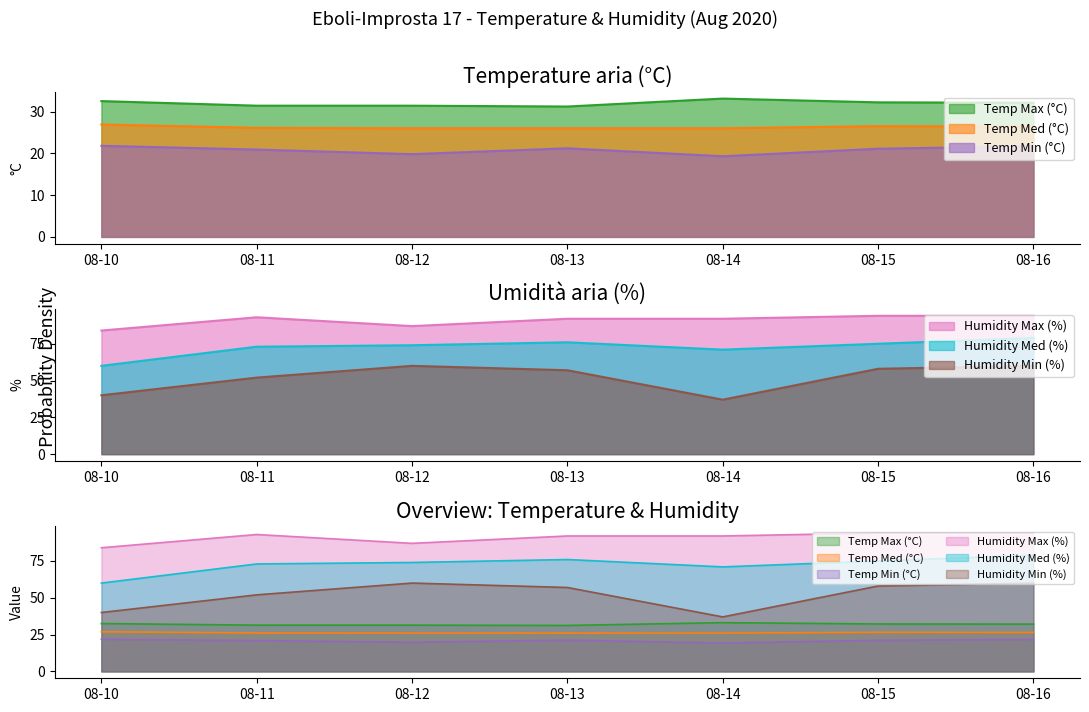

Reading left to right, transcribe all the data shown in this chart.

Temp Max (°C): 32.5	31.4	31.4	31.2	33.1	32.2	32.1
Temp Med (°C): 26.9	26.1	26.0	26.0	26.0	26.5	26.4
Temp Min (°C): 21.8	20.9	19.8	21.2	19.3	21.1	21.7
Humidity Max (%): 84.0	93.0	87.0	92.0	92.0	94.0	94.0
Humidity Med (%): 60.0	73.0	74.0	76.0	71.0	75.0	79.0
Humidity Min (%): 40.0	52.0	60.0	57.0	37.0	58.0	60.0